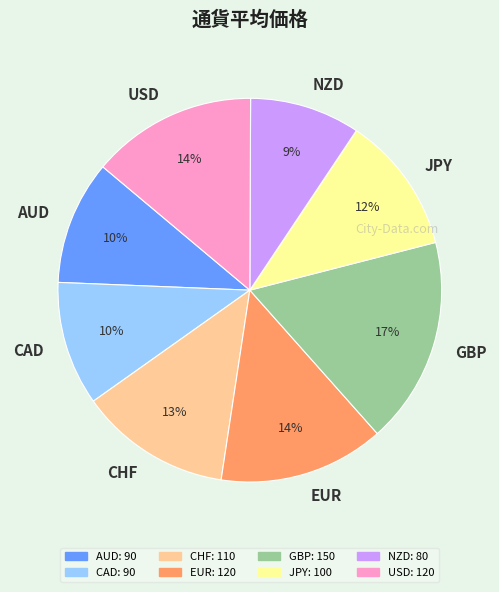

Which has a higher value, EUR or NZD?

EUR